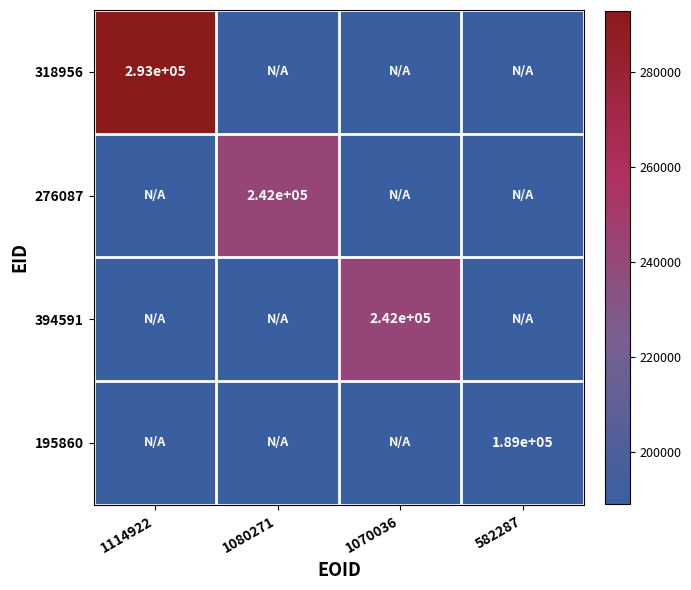

Which has a higher value, 1070036 or 582287?

1070036